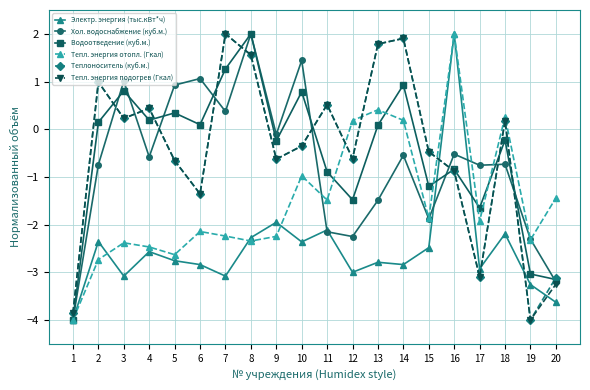

At which category is the sum across all series the highest?

8